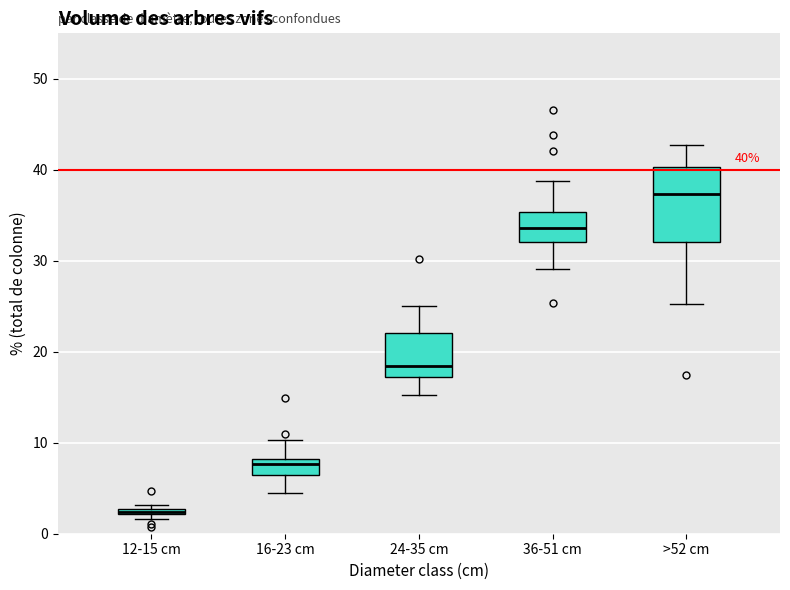

Which box is the tallest, from its lower edge to its upper edge?

>52 cm